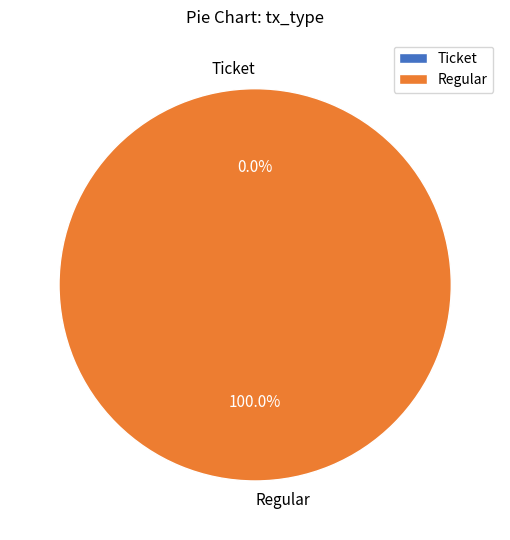

What percentage is the Regular slice, to the nearest percent?

100%